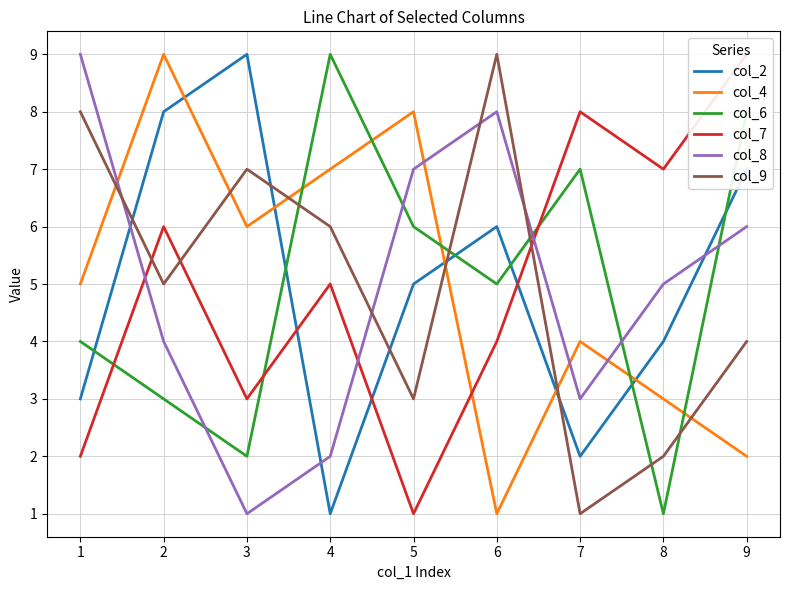

How many times do col_4 and col_6 cross each other?

5